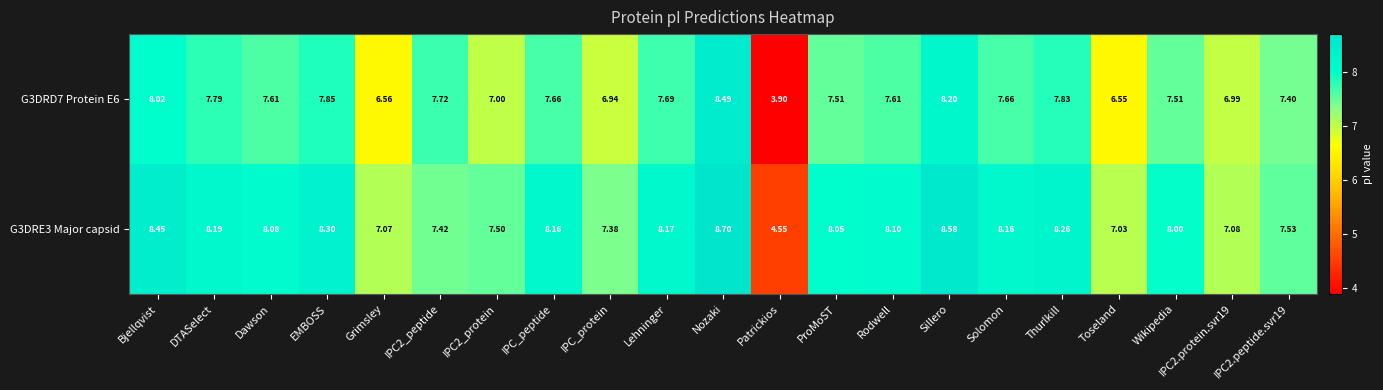

Where does the G3DRD7 Protein E6 series first go above 7?

Bjellqvist